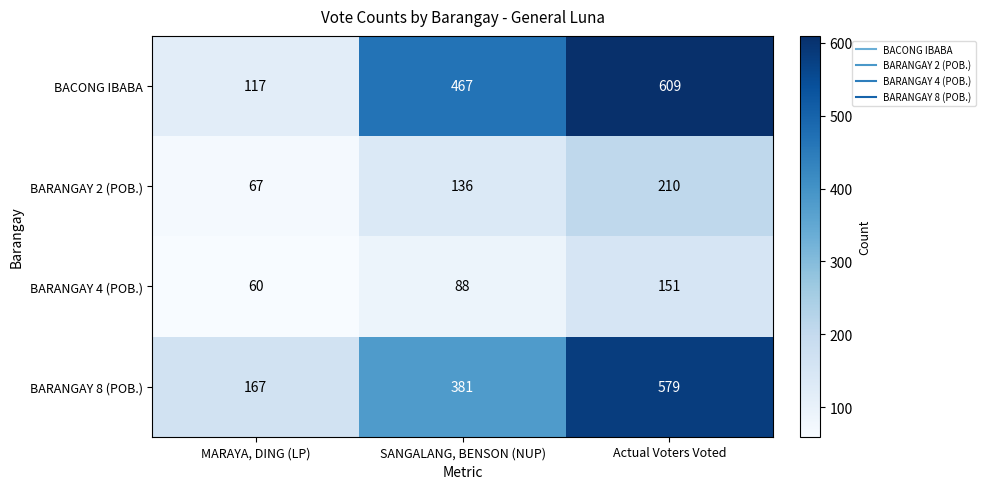

What is the minimum value shown in the chart?

60